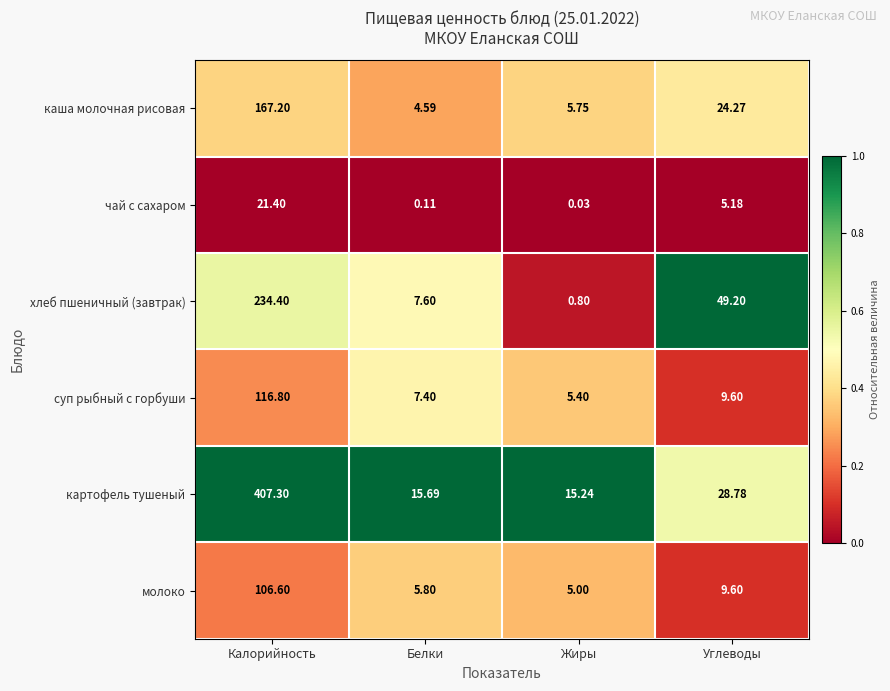

Which label corresponds to the largest value in the chart?

Калорийность